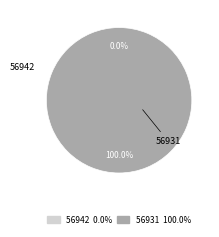

Is the sum of 56942 and 56931 greater than half?

Yes